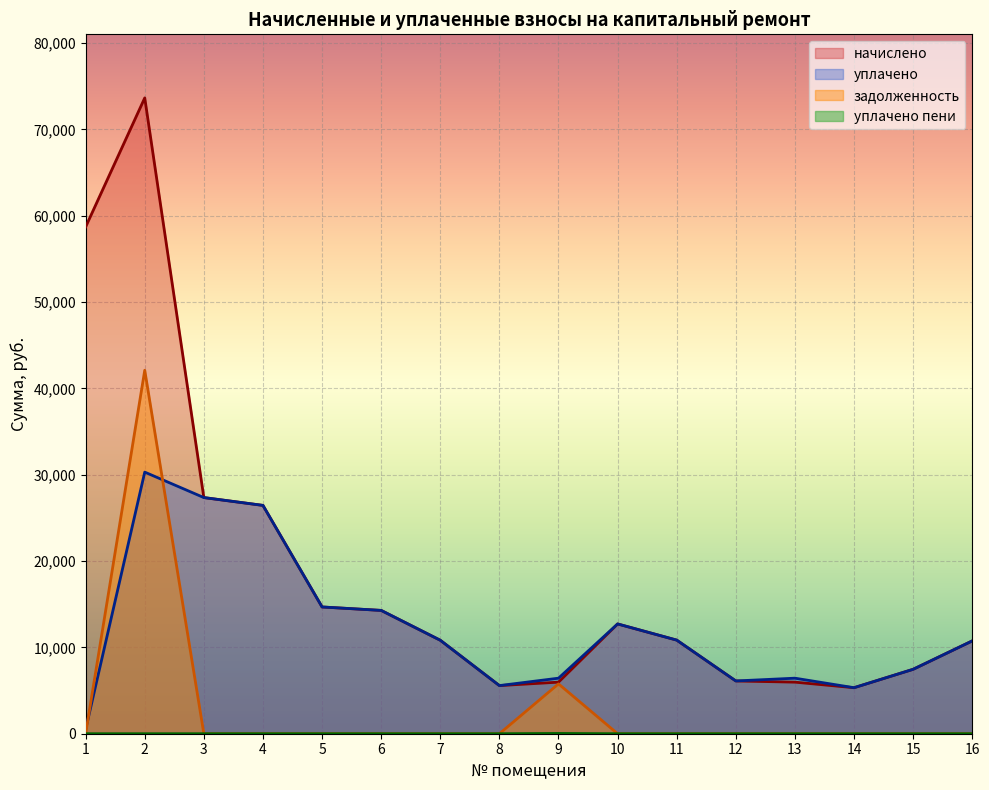

The value of начислено at 9 is 5975.0. True or false?

True